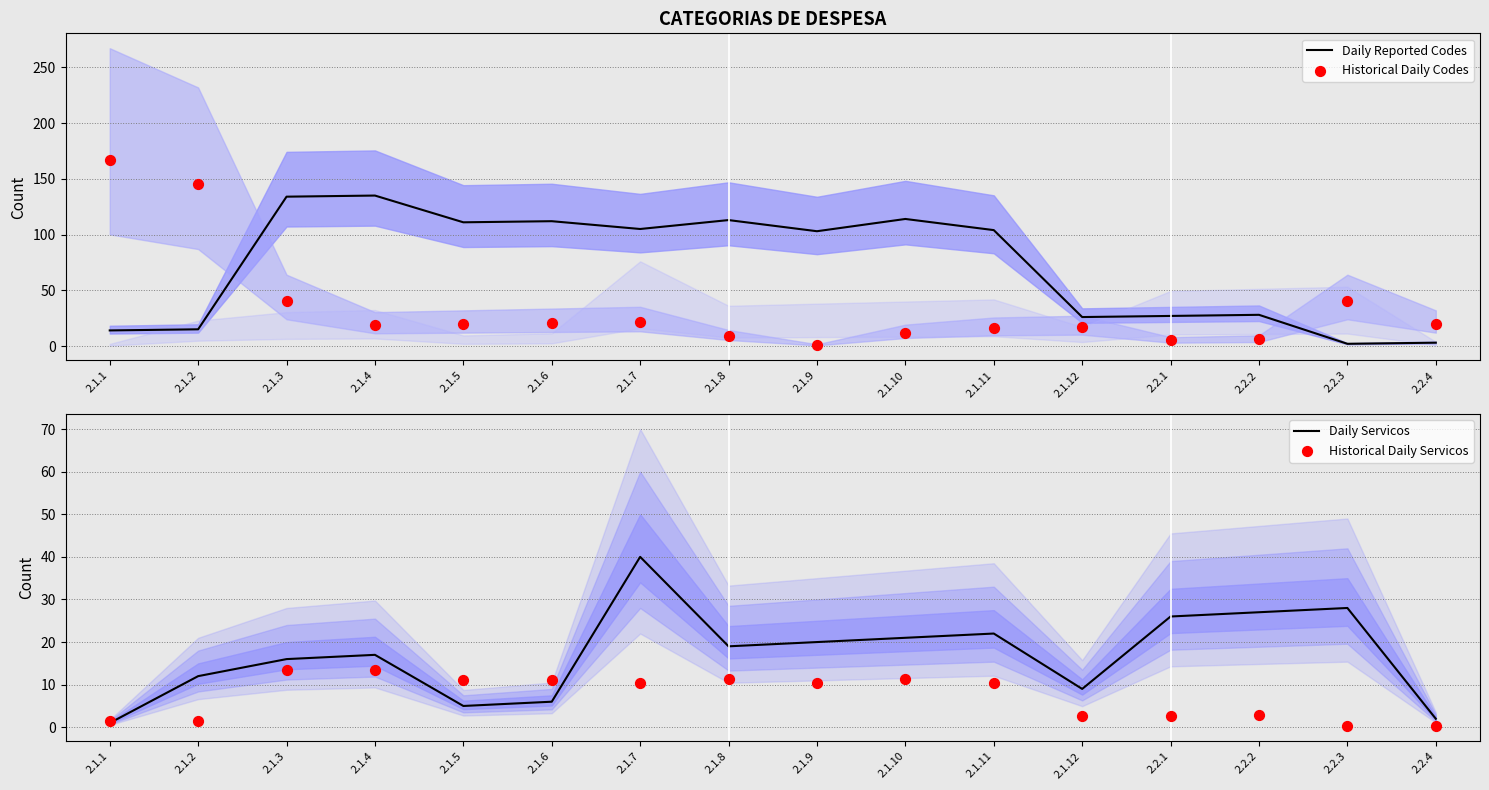

Which series reaches the maximum Y coordinate?

Historical Daily Codes